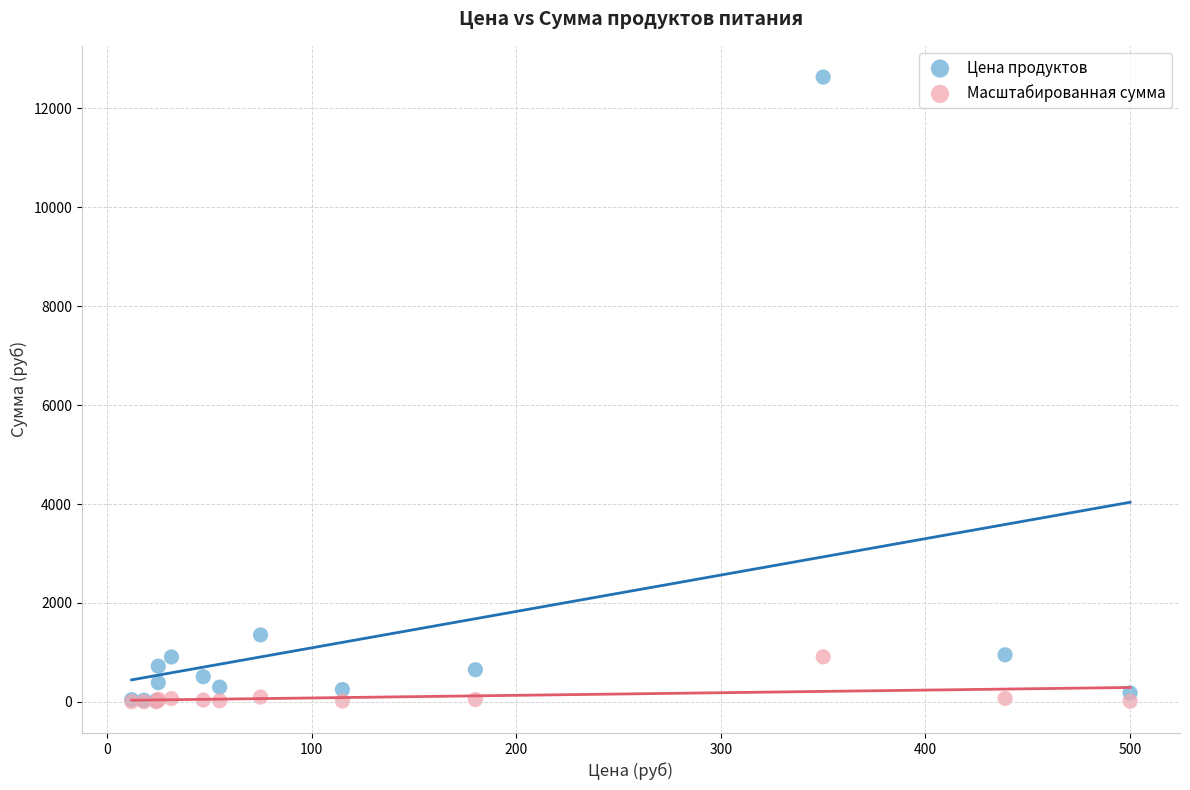

Across all series, what Y value is closest to 6318?

1353.8